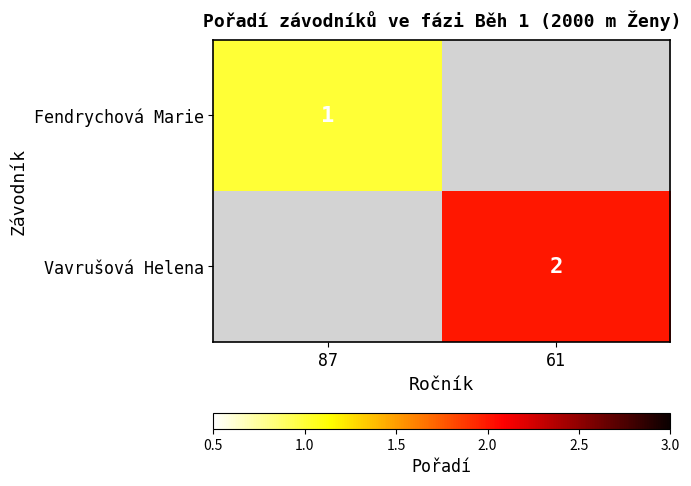

Is the value of Vavrušová Helena at 61 greater than the value of Fendrychová Marie at 87?

Yes